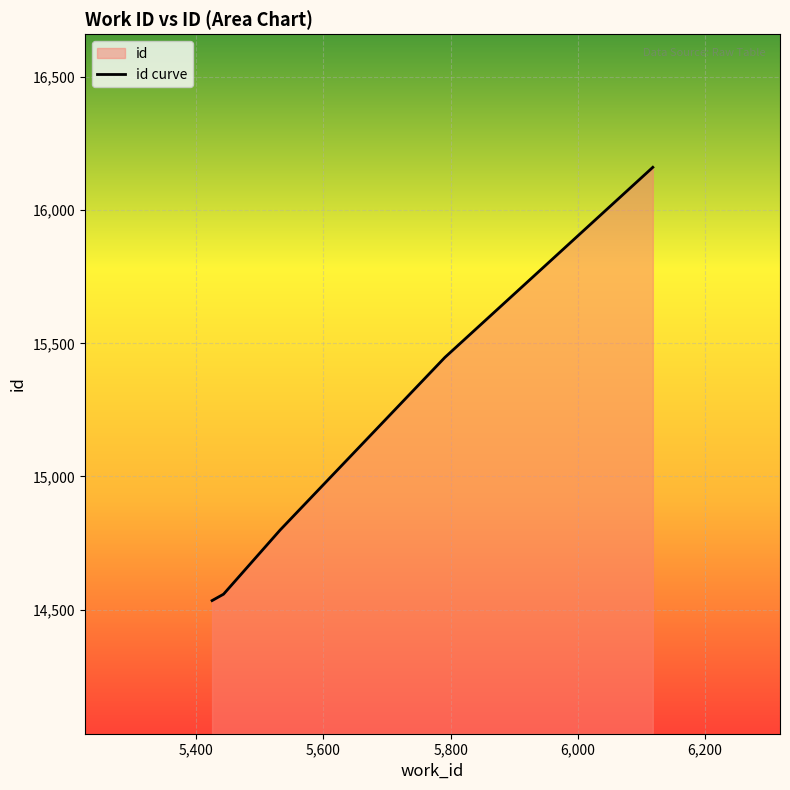

What is the value of the 5th point from the left?

16161